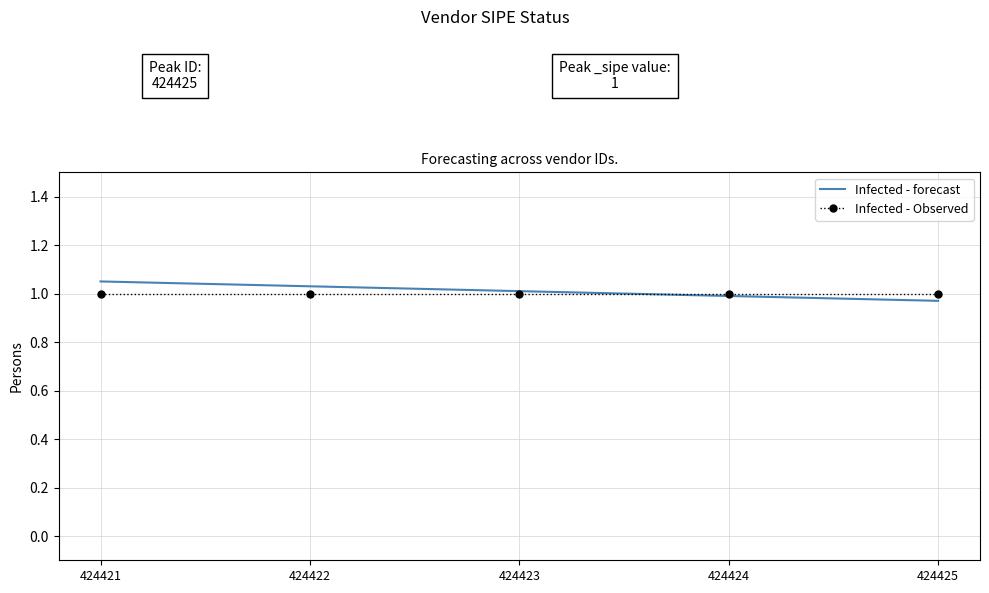

The Infected - forecast series shows 1.4 at 424425. True or false?

False